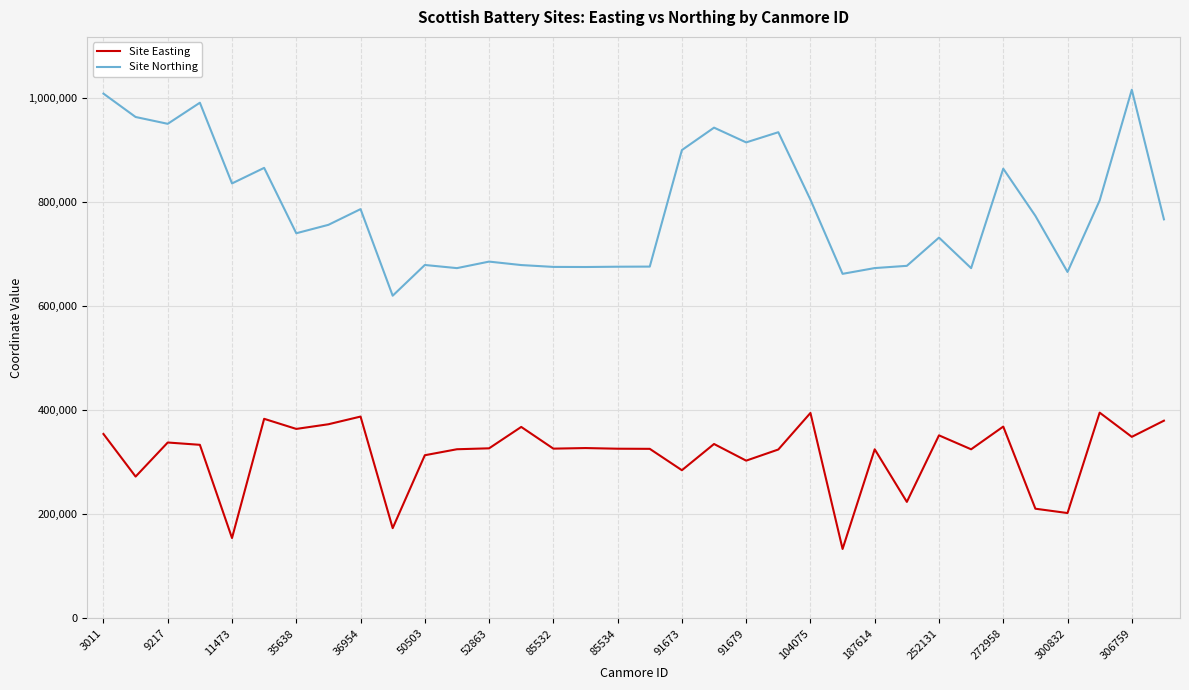

List the series in order of their overall mean, lowest first.

Site Easting, Site Northing